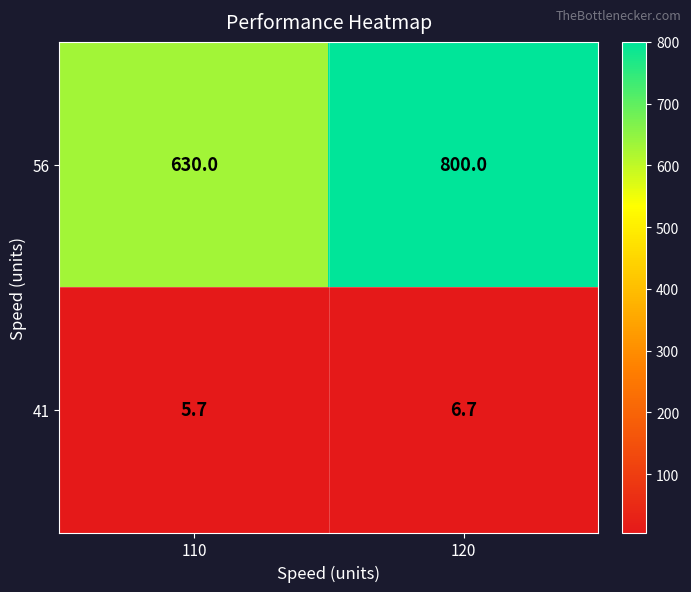

Rank the series by their average value, from lowest to highest.

41, 56